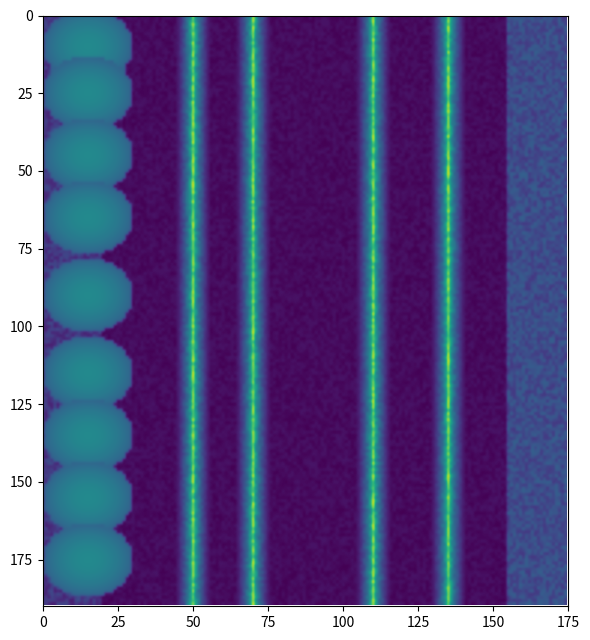

Reading right to left, list all the values displayed in this chart.

NN_row: 37=19	36=18	35=28	34=19	33=16	32=187	31=54	30=19	29=58	28=17	27=24	26=26	25=12	24=15	23=12	22=12	21=13	20=13	19=38	18=21	17=95	16=87	15=61	14=53	13=46	12=38	11=20	10=12	9=18	8=47	7=22	6=13	5=19	4=16	3=16	2=16	1=10	0=10
01_row: 37=46	36=20	35=12	34=22	33=10	32=19	31=18	30=28	29=19	28=16	27=187	26=54	25=19	24=58	23=17	22=24	21=26	20=15	19=12	18=13	17=13	16=38	15=21	14=95	13=87	12=61	11=53	10=46	9=38	8=20	7=12	6=18	5=47	4=13	3=17	2=16	1=18	0=18
03_row: 37=95	36=87	35=61	34=53	33=46	32=20	31=12	30=22	29=10	28=19	27=18	26=28	25=19	24=16	23=187	22=54	21=19	20=58	19=17	18=24	17=26	16=15	15=12	14=13	13=38	12=21	11=95	10=87	9=61	8=53	7=46	6=38	5=20	4=12	3=13	2=17	1=16	0=38
12_row: 37=13	36=21	35=95	34=87	33=61	32=53	31=46	30=20	29=12	28=22	27=10	26=19	25=18	24=28	23=19	22=16	21=187	20=54	19=19	18=58	17=17	16=24	15=26	14=15	13=12	12=13	11=13	10=38	9=21	8=95	7=87	6=61	5=53	4=46	3=38	2=20	1=12	0=12